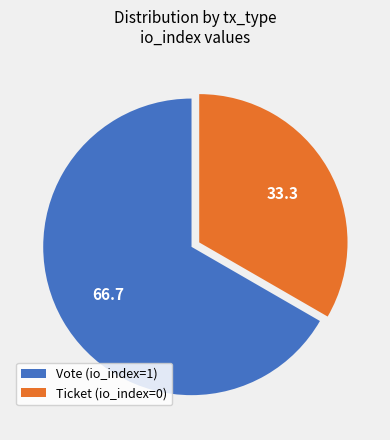

Is it true that Ticket (io_index=0) is 43% of the pie?

False